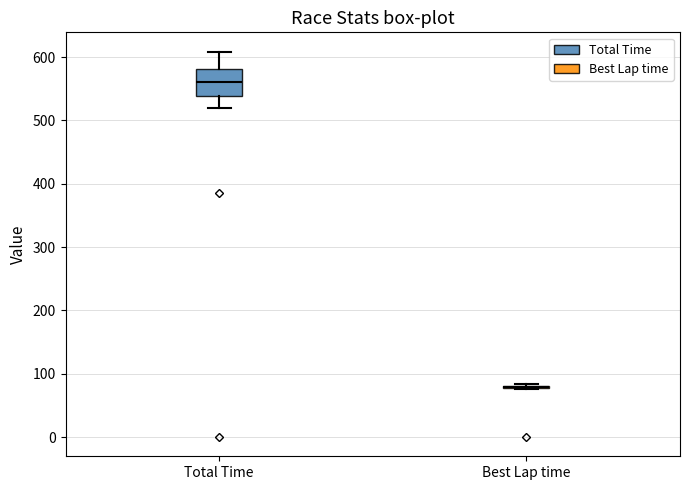

Reading left to right, transcribe this box plot: for each box, give where its median line is, the range the box spans, and where its two whiskers end, as read against the y-axis. The values are not printed on the chart, so give them approximately, as read against the axis.

Total Time: median 560, box 540 to 580, whiskers 520 to 610
Best Lap time: box collapsed to a line at 80, whiskers 80 to 80